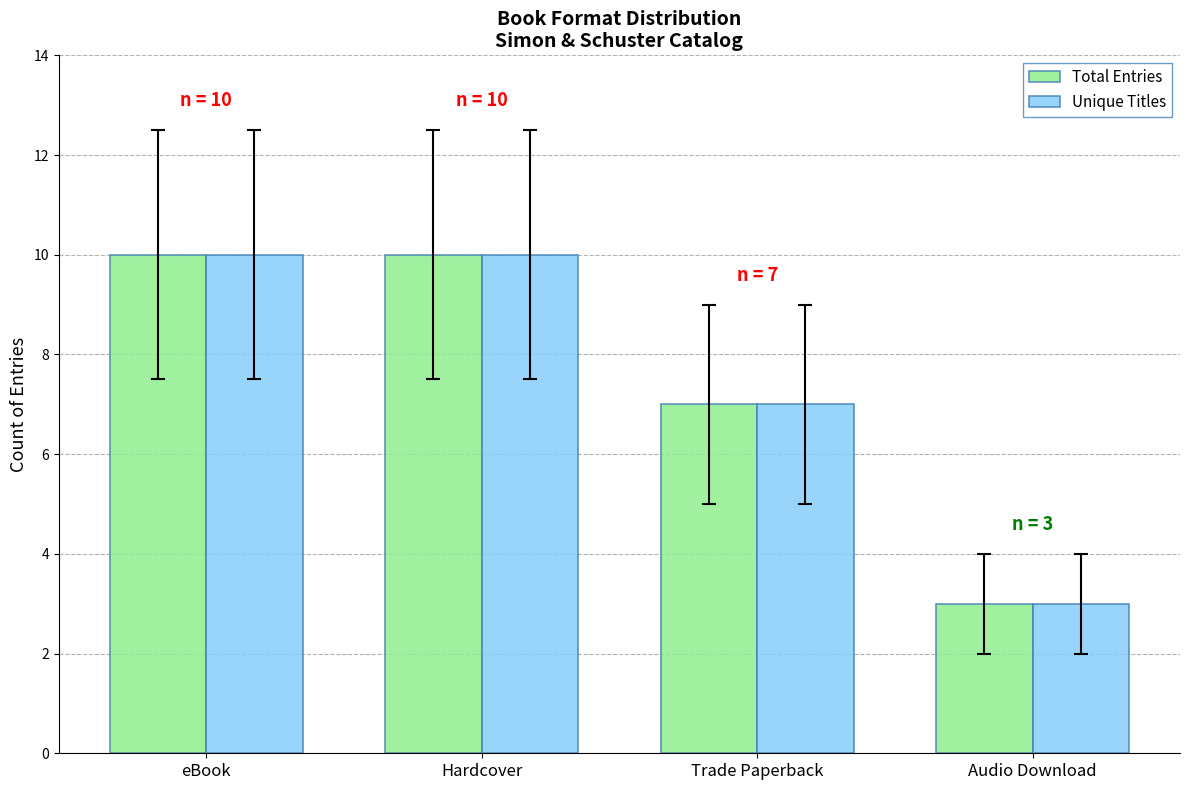

The value of Unique Titles at Audio Download is 3. True or false?

True